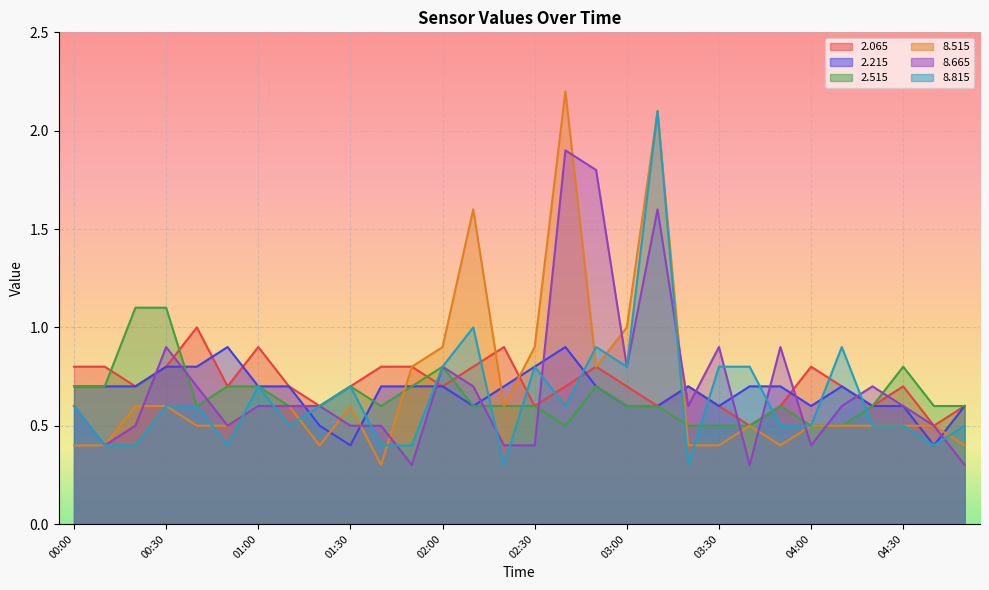

Reading left to right, what are all the values shown in this chart?

  2.065: 00:00=0.8	00:10=0.8	00:20=0.7	00:30=0.8	00:40=1.0	00:50=0.7	01:00=0.9	01:10=0.7	01:20=0.6	01:30=0.7	01:40=0.8	01:50=0.8	02:00=0.7	02:10=0.8	02:20=0.9	02:30=0.6	02:40=0.7	02:50=0.8	03:00=0.7	03:10=0.6	03:20=0.7	03:30=0.6	03:40=0.5	03:50=0.6	04:00=0.8	04:10=0.7	04:20=0.6	04:30=0.7	04:40=0.5	04:50=0.6
  2.215: 00:00=0.7	00:10=0.7	00:20=0.7	00:30=0.8	00:40=0.8	00:50=0.9	01:00=0.7	01:10=0.7	01:20=0.5	01:30=0.4	01:40=0.7	01:50=0.7	02:00=0.7	02:10=0.6	02:20=0.7	02:30=0.8	02:40=0.9	02:50=0.7	03:00=0.6	03:10=0.6	03:20=0.7	03:30=0.6	03:40=0.7	03:50=0.7	04:00=0.6	04:10=0.7	04:20=0.6	04:30=0.6	04:40=0.4	04:50=0.6
  2.515: 00:00=0.7	00:10=0.7	00:20=1.1	00:30=1.1	00:40=0.6	00:50=0.7	01:00=0.7	01:10=0.6	01:20=0.6	01:30=0.7	01:40=0.6	01:50=0.7	02:00=0.8	02:10=0.6	02:20=0.6	02:30=0.6	02:40=0.5	02:50=0.7	03:00=0.6	03:10=0.6	03:20=0.5	03:30=0.5	03:40=0.5	03:50=0.6	04:00=0.5	04:10=0.5	04:20=0.6	04:30=0.8	04:40=0.6	04:50=0.6
  8.515: 00:00=0.4	00:10=0.4	00:20=0.6	00:30=0.6	00:40=0.5	00:50=0.5	01:00=0.6	01:10=0.6	01:20=0.4	01:30=0.6	01:40=0.3	01:50=0.8	02:00=0.9	02:10=1.6	02:20=0.6	02:30=0.9	02:40=2.2	02:50=0.8	03:00=1.0	03:10=2.1	03:20=0.4	03:30=0.4	03:40=0.5	03:50=0.4	04:00=0.5	04:10=0.5	04:20=0.5	04:30=0.5	04:40=0.5	04:50=0.4
  8.665: 00:00=0.6	00:10=0.4	00:20=0.5	00:30=0.9	00:40=0.7	00:50=0.5	01:00=0.6	01:10=0.6	01:20=0.6	01:30=0.5	01:40=0.5	01:50=0.3	02:00=0.8	02:10=0.7	02:20=0.4	02:30=0.4	02:40=1.9	02:50=1.8	03:00=0.8	03:10=1.6	03:20=0.6	03:30=0.9	03:40=0.3	03:50=0.9	04:00=0.4	04:10=0.6	04:20=0.7	04:30=0.6	04:40=0.5	04:50=0.3
  8.815: 00:00=0.6	00:10=0.4	00:20=0.4	00:30=0.6	00:40=0.6	00:50=0.4	01:00=0.7	01:10=0.5	01:20=0.6	01:30=0.7	01:40=0.4	01:50=0.4	02:00=0.8	02:10=1.0	02:20=0.3	02:30=0.8	02:40=0.6	02:50=0.9	03:00=0.8	03:10=2.1	03:20=0.3	03:30=0.8	03:40=0.8	03:50=0.5	04:00=0.5	04:10=0.9	04:20=0.5	04:30=0.5	04:40=0.4	04:50=0.5